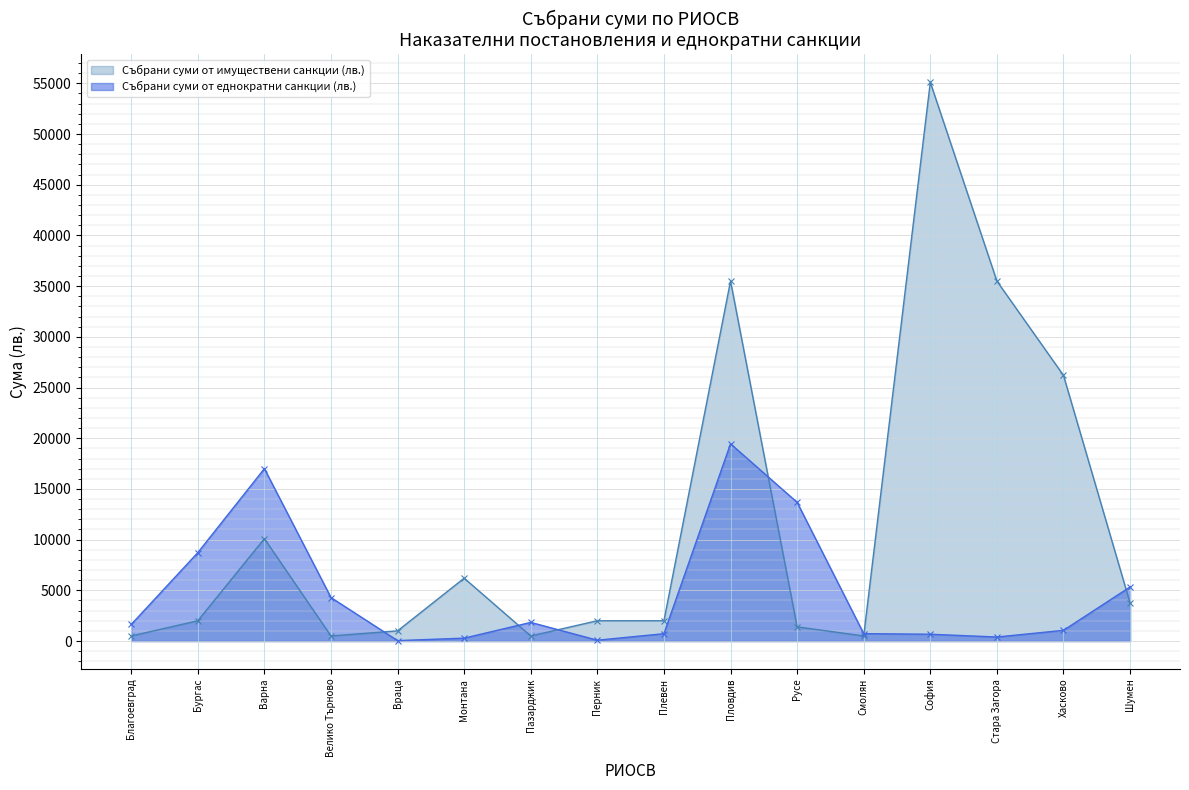

At which category is the sum across all series the highest?

София